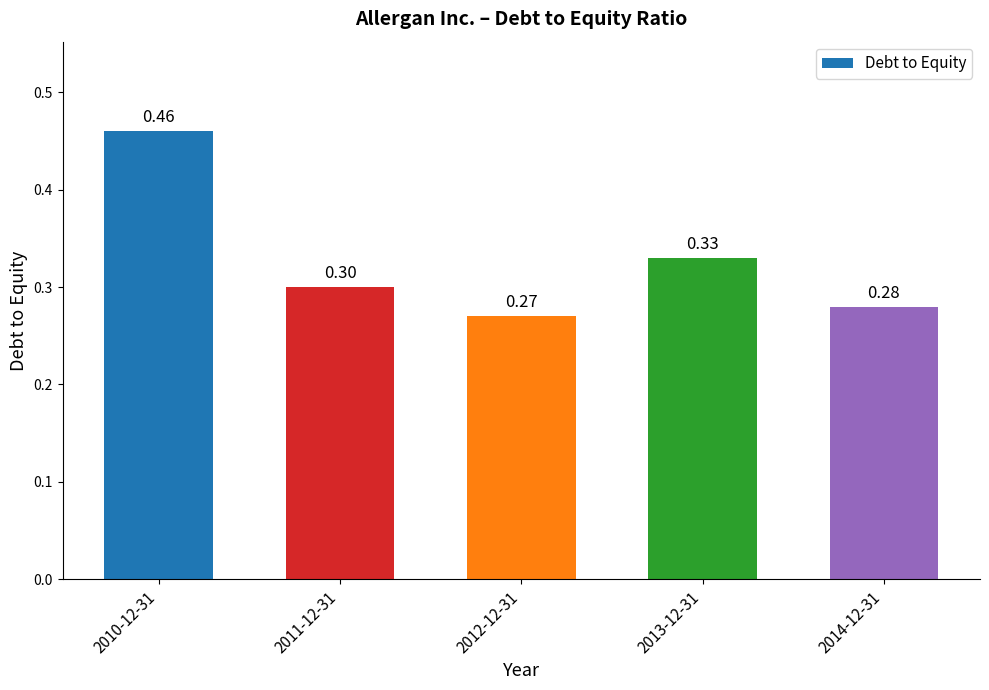

Between 2010-12-31 and 2013-12-31, which is larger?

2010-12-31